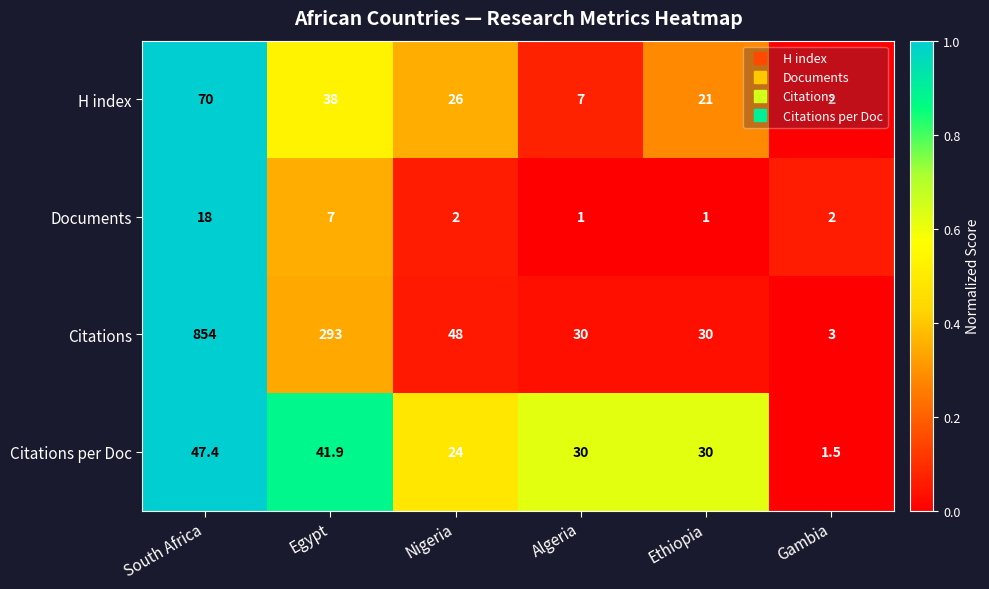

What is the total value across all series at Ethiopia?

82.0